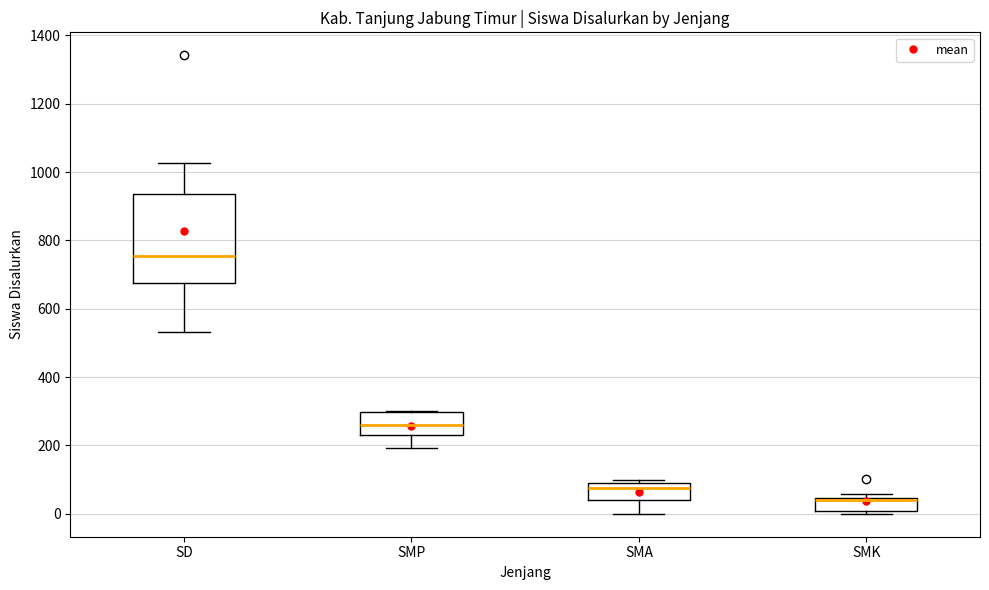

Reading left to right, read every box against the y-axis: the position of its median line, the range the box covers, and the ends of its whiskers. The values are not printed on the chart, so give them approximately, as read against the axis.

SD: median 760, box 680 to 940, whiskers 540 to 1020
SMP: median 260, box 240 to 300, whiskers 200 to 300
SMA: median 80 (just below the box's upper edge), box 40 to 80, whiskers 0 to 100
SMK: median 40 (just below the box's upper edge), box 0 to 40, whiskers 0 (just below the box's lower edge) to 60